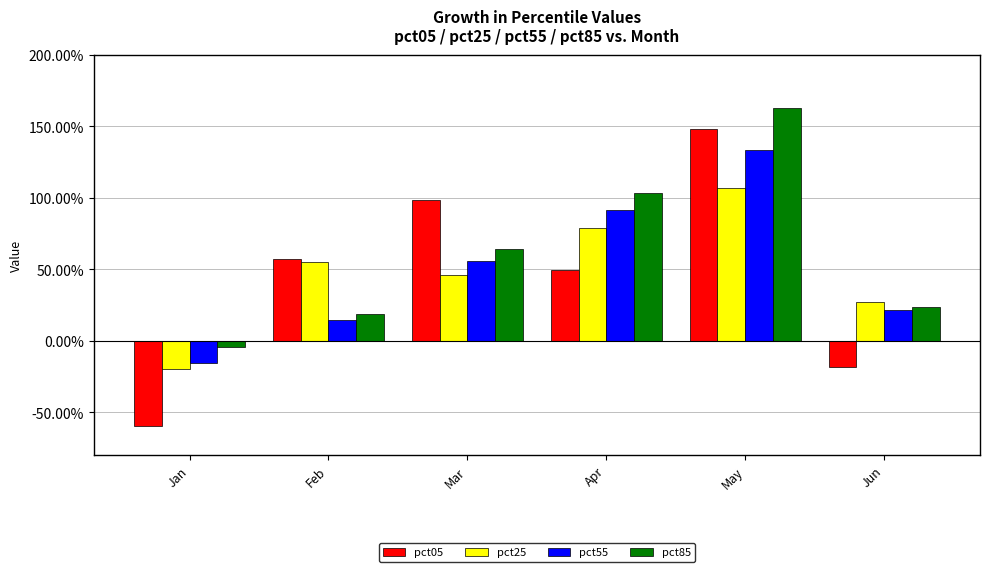

What is the difference between the maximum and minimum values in the pct05 series?

2.1